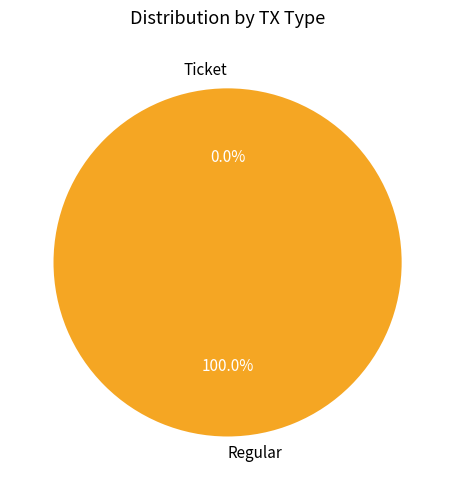

Rank the categories by value from lowest to highest.

Ticket, Regular